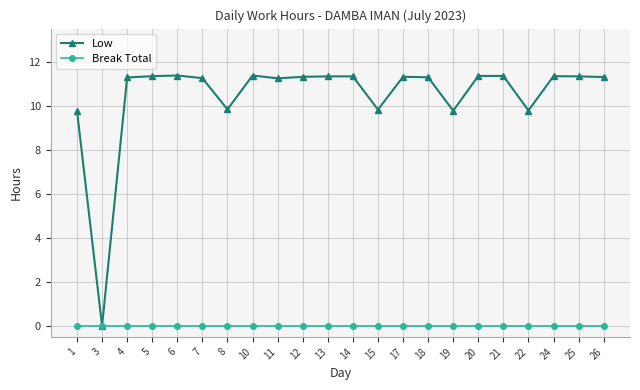

Which category has the lowest value in the Low series?

3